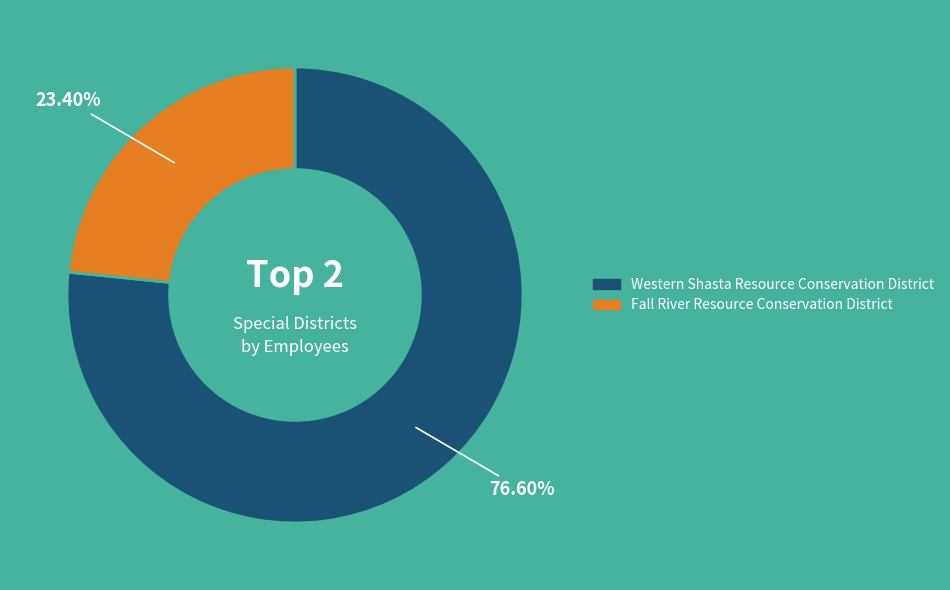

Rank the categories by value from lowest to highest.

Fall River Resource Conservation District, Western Shasta Resource Conservation District